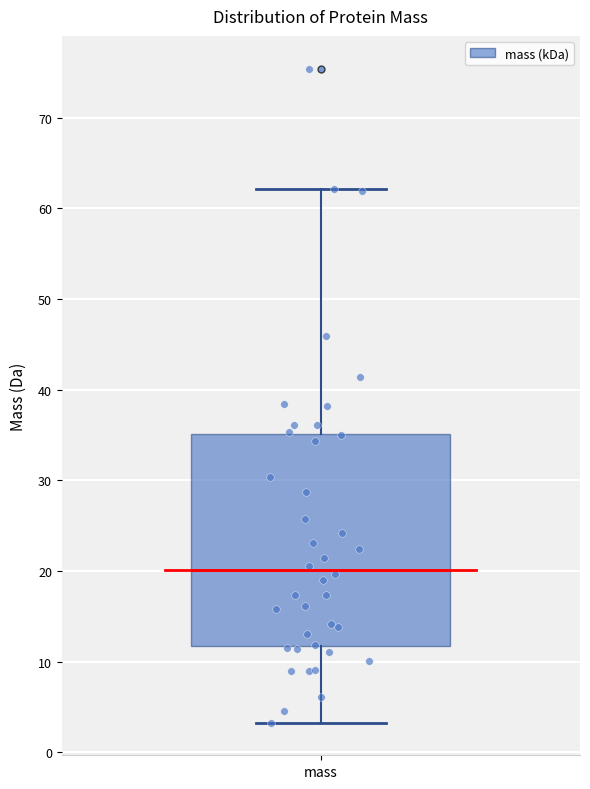

Read this box plot against the y-axis: the position of the median line, the range covered by the box, and the ends of both whiskers. The values are not printed on the chart, so give them approximately, as read against the axis.

median 20, box 12 to 35, whiskers 3 to 62